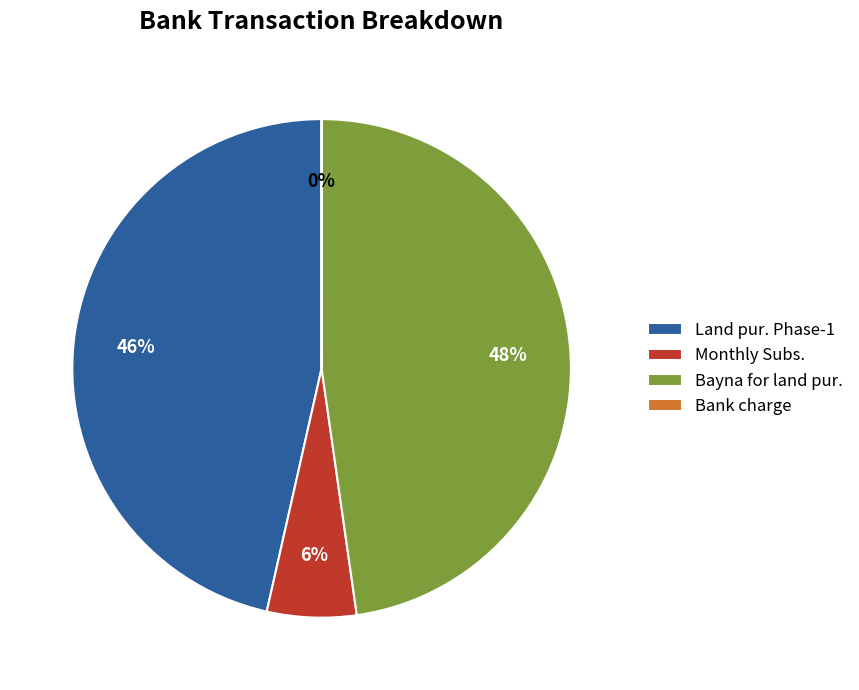

To the nearest percent, what is the difference between the largest and smallest slice percentages?

48%